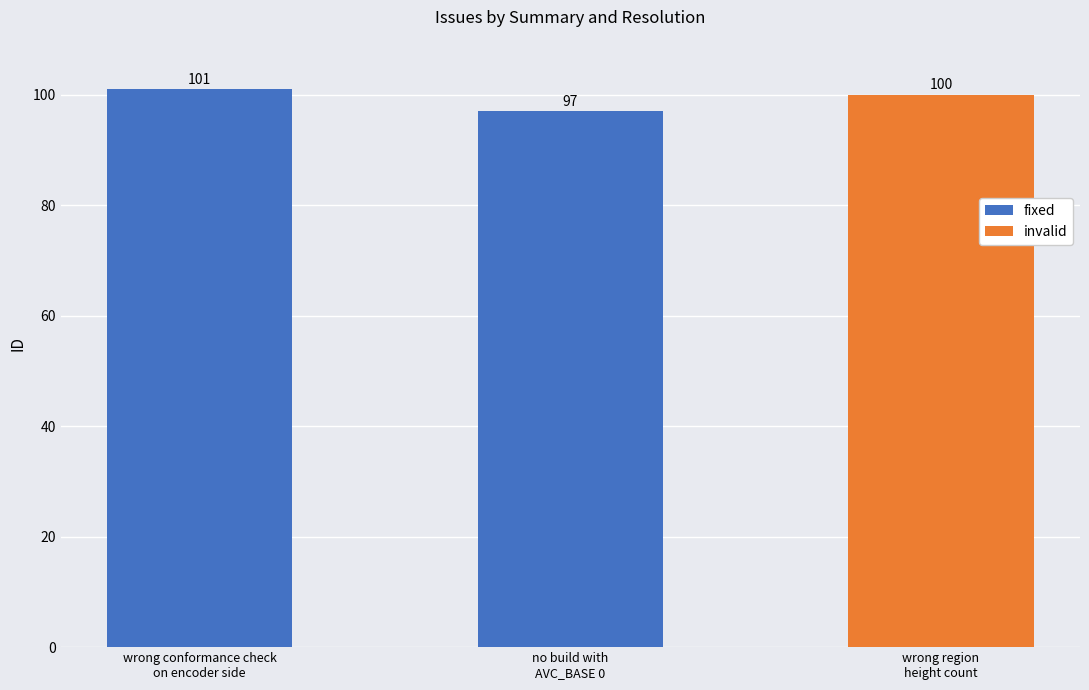

What is the label of the 1st bar from the right?

no build with
AVC_BASE 0